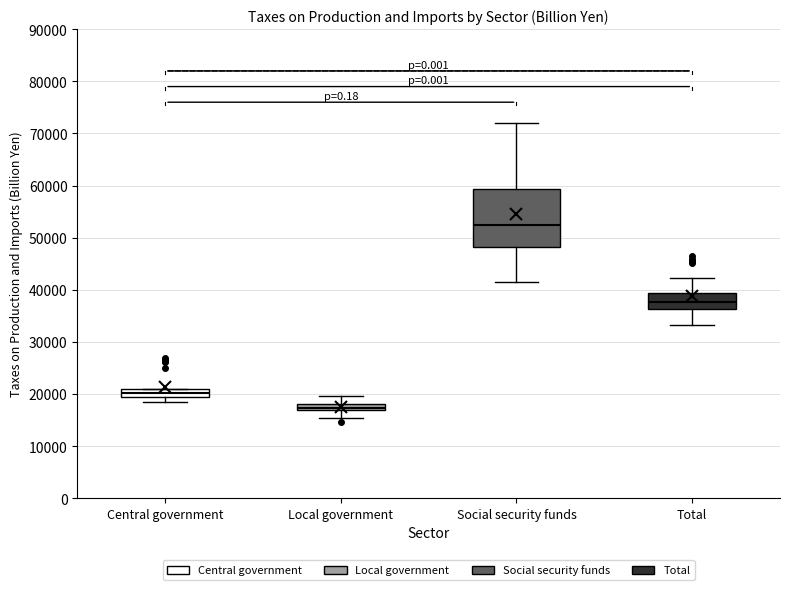

Which box's median line is the highest?

Social security funds